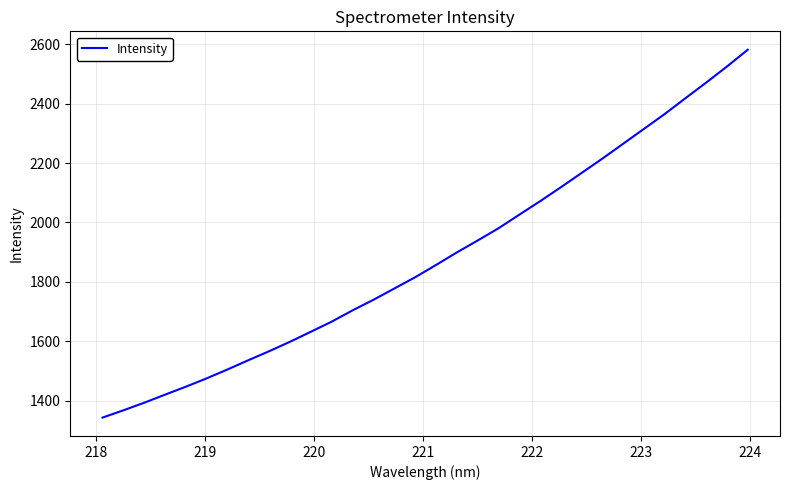

What is the minimum value shown in the chart?

1342.5